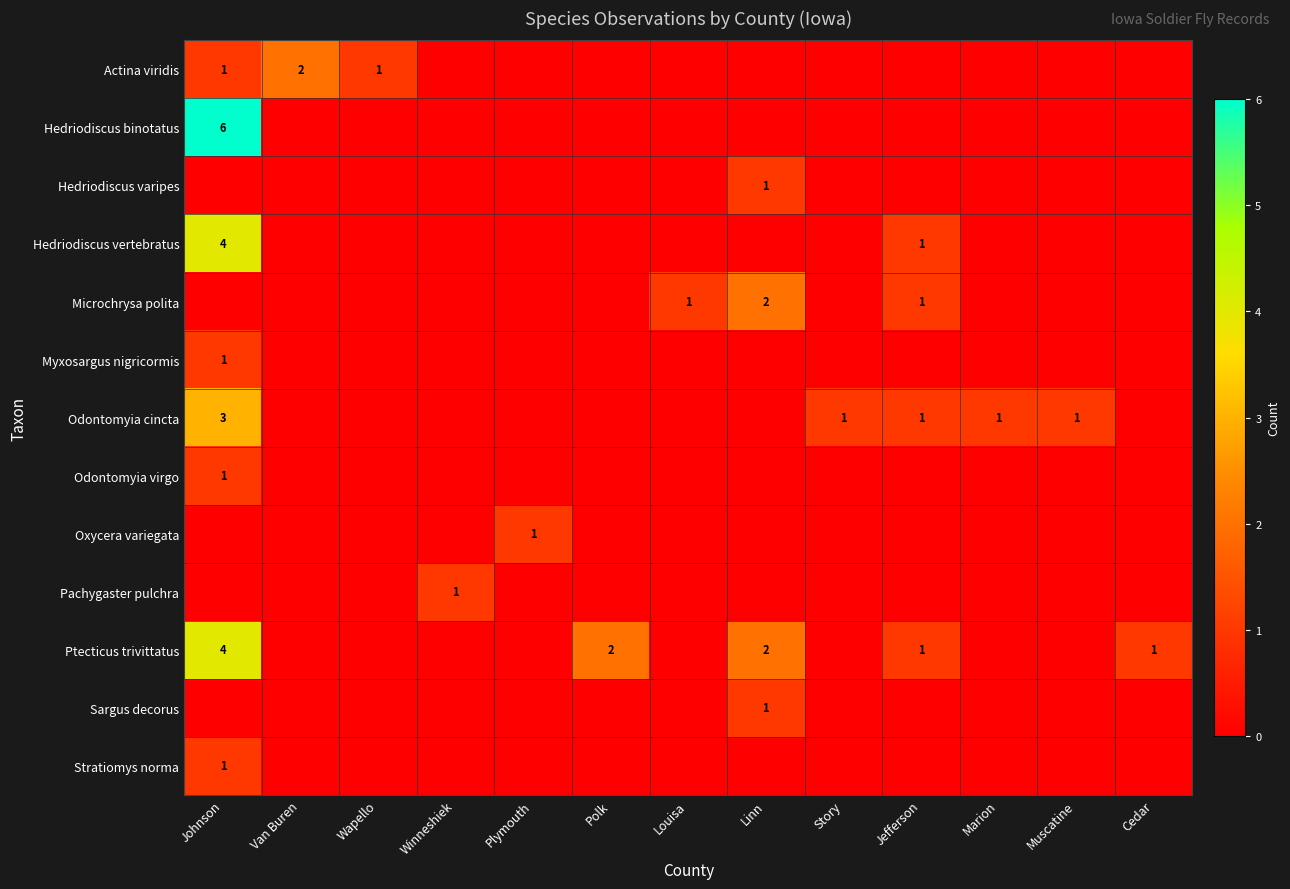

Which category has the highest value across all series?

Johnson